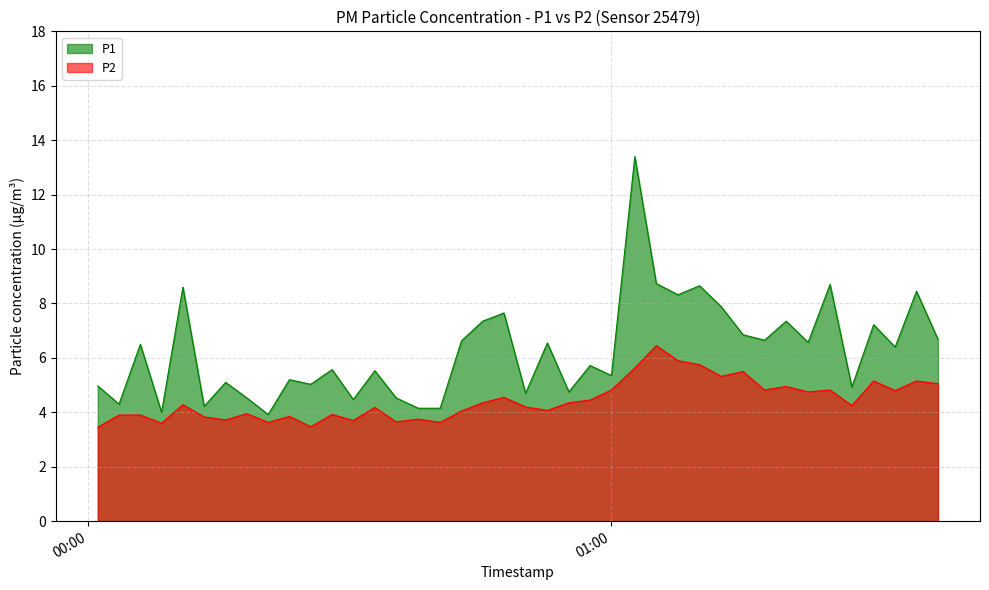

Is the value of P2 at 2023-06-22T01:17:38 greater than the value of P1 at 2023-06-22T00:35:22?

Yes